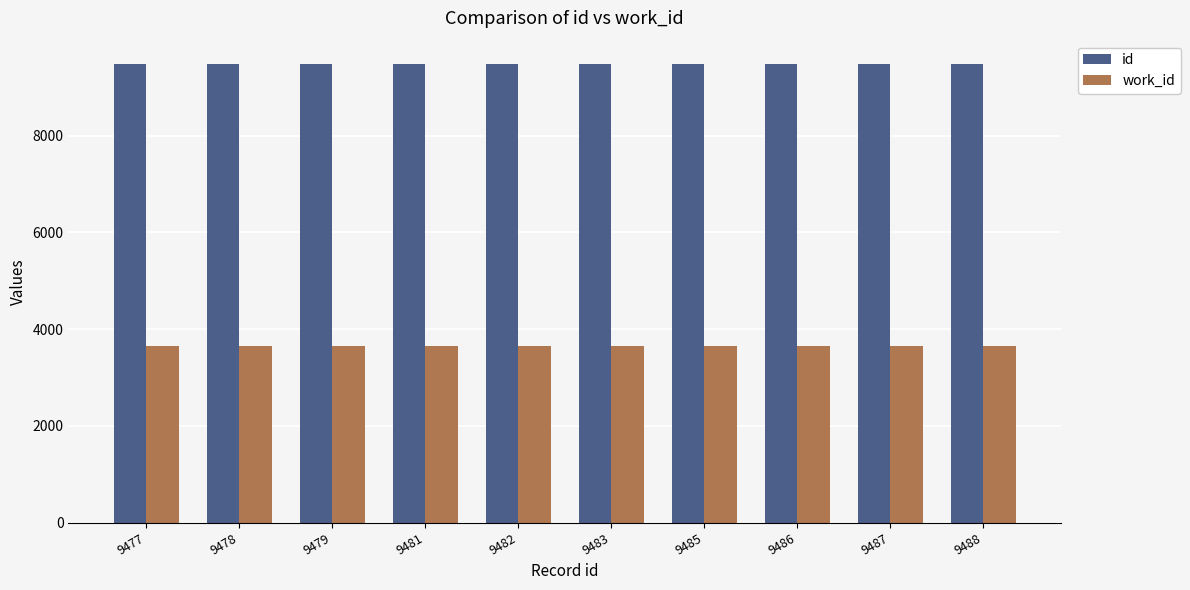

What is the smallest value displayed?

3651